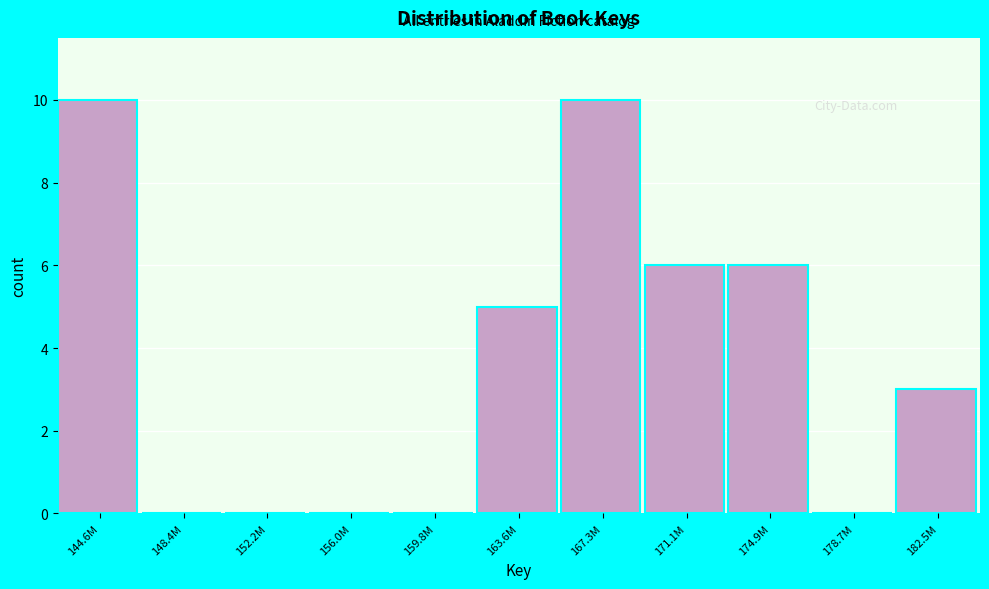

Reading left to right, extract all data points from this chart.

144.6M=10	148.4M=0	152.2M=0	156.0M=0	159.8M=0	163.6M=5	167.3M=10	171.1M=6	174.9M=6	178.7M=0	182.5M=3